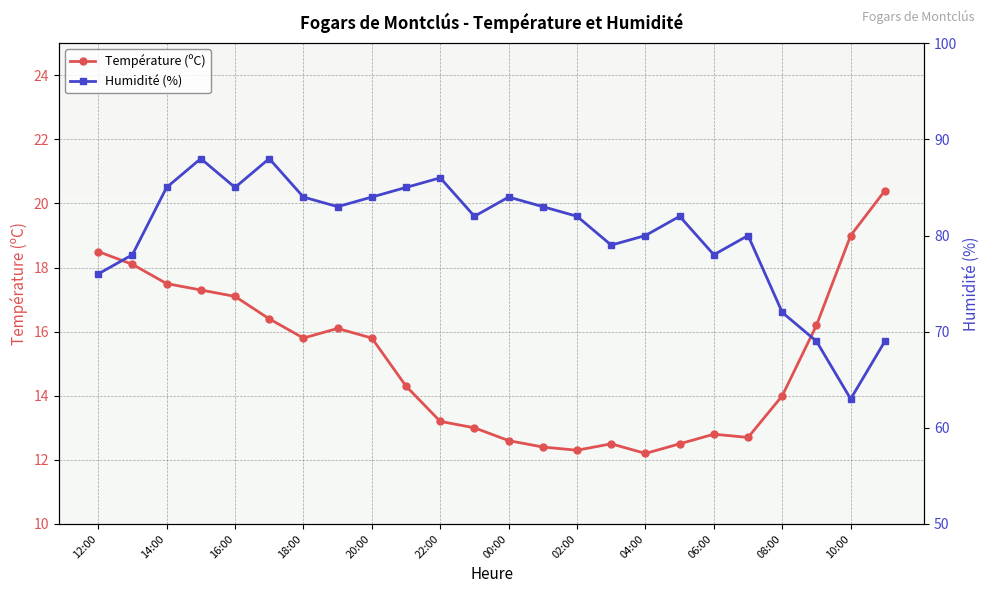

What is the maximum value shown in the chart?

88.0